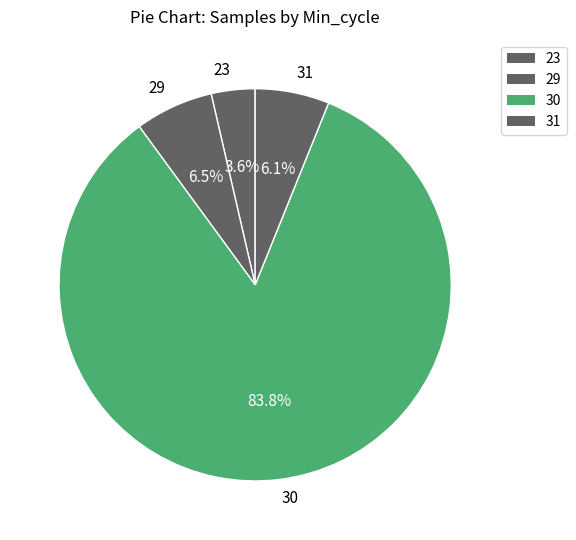

To the nearest percent, what portion does 30 represent?

84%